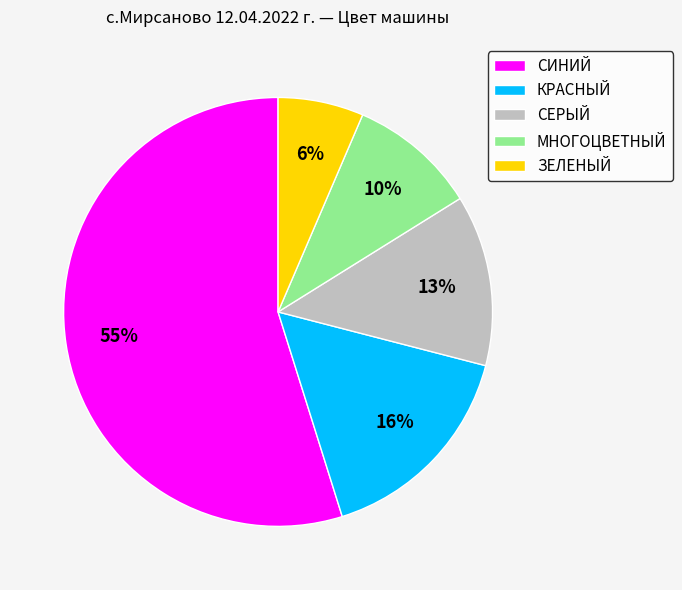

To the nearest percent, what is the combined percentage of СЕРЫЙ and СИНИЙ?

68%